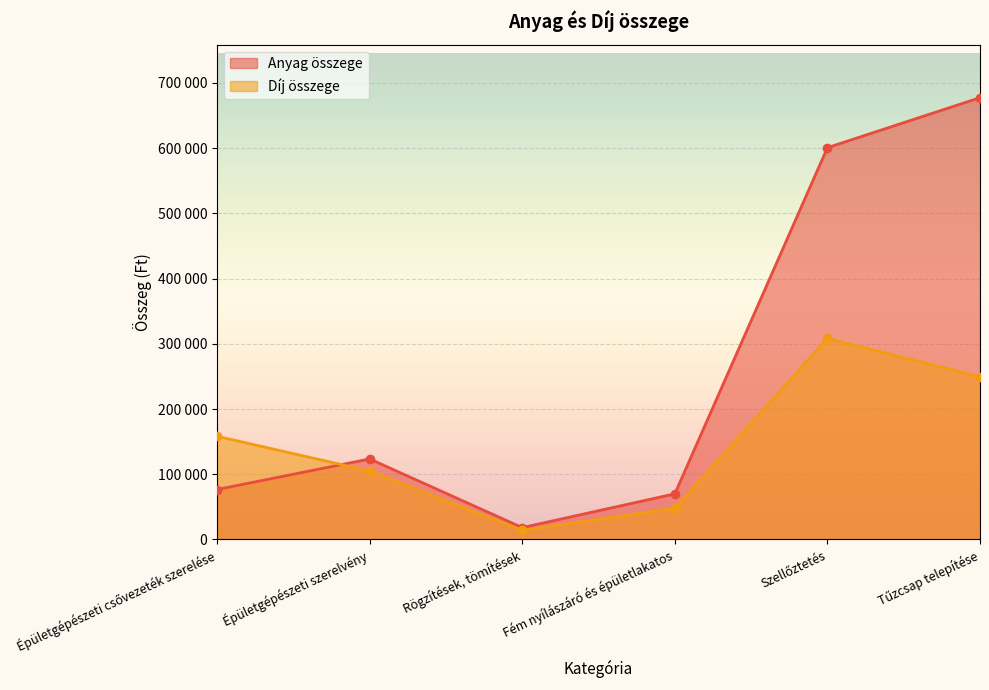

What is the total value across all series at Fém nyílászáró és épületlakatos?

118000